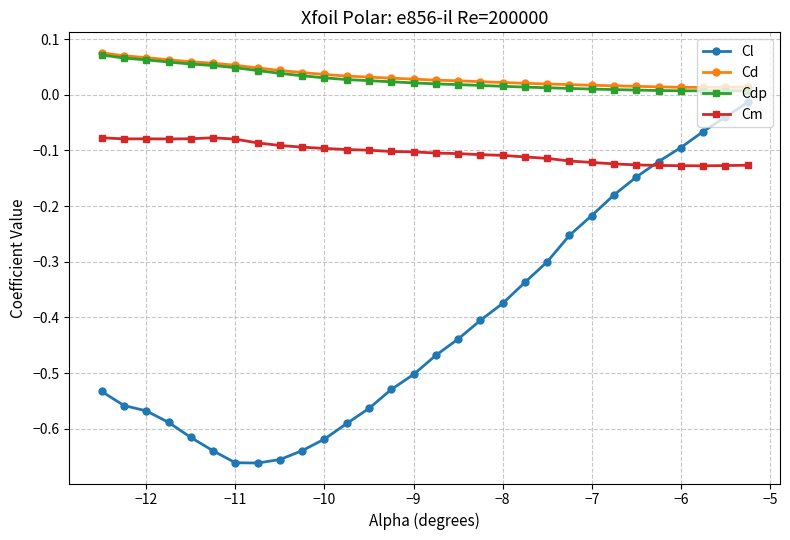

True or false: Cl and Cd cross at least once.

False